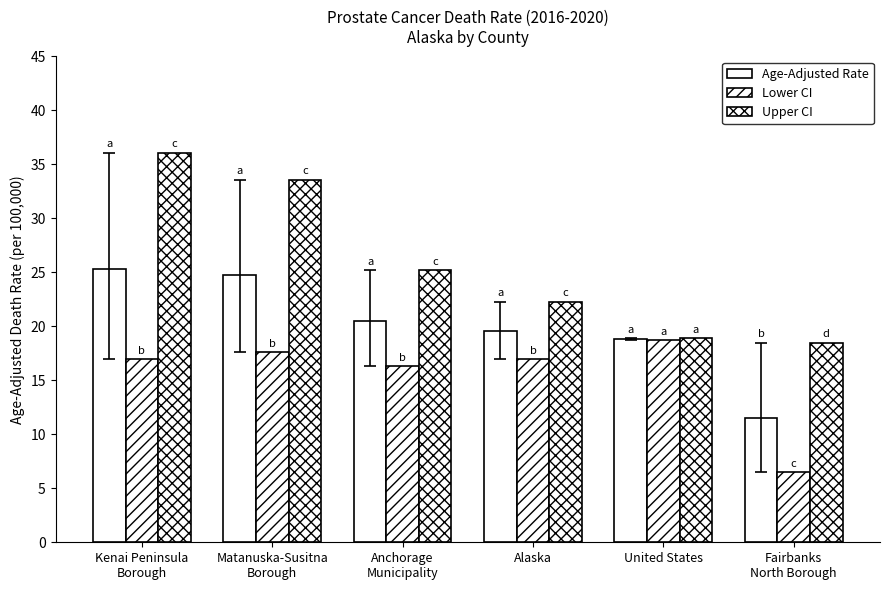

Is the value of Lower CI at Kenai Peninsula
Borough greater than the value of Age-Adjusted Rate at Matanuska-Susitna
Borough?

No